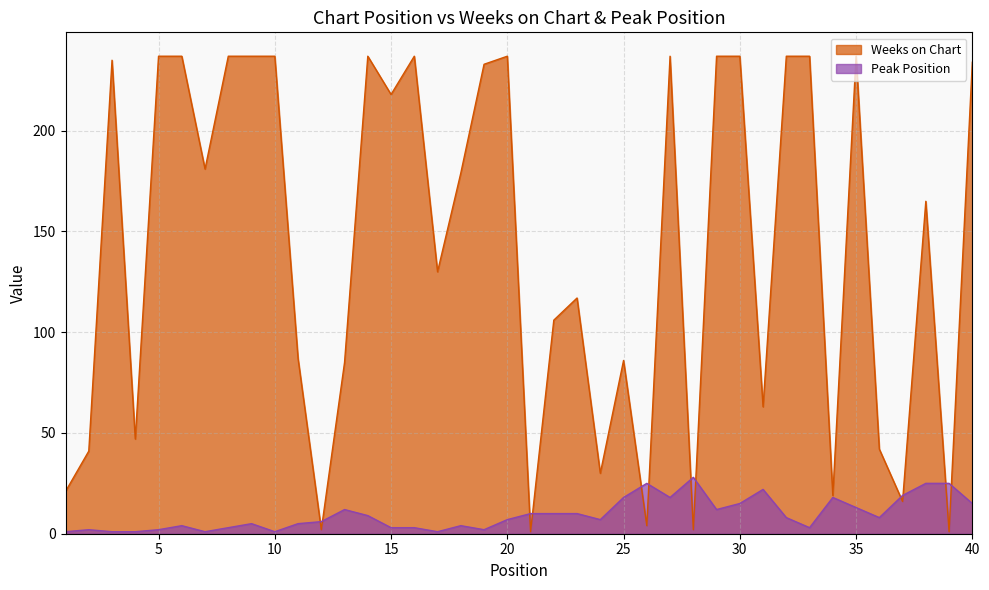

Between 32 and 39, which is larger?

32